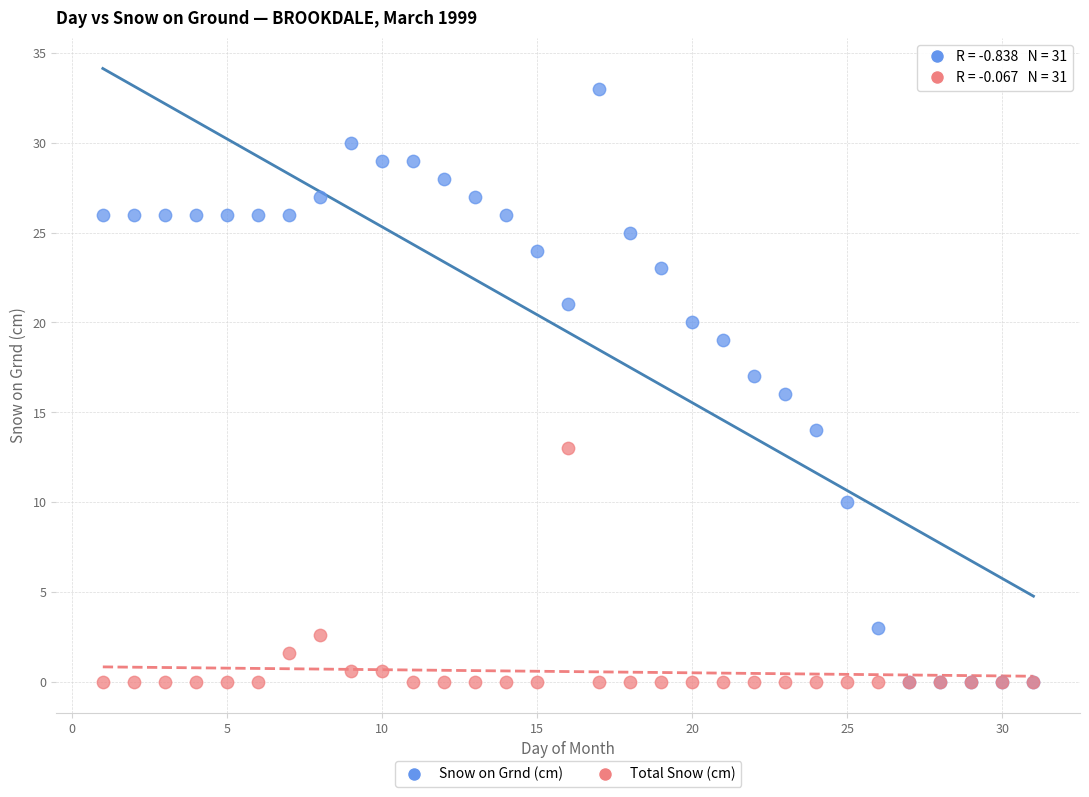

In the Total Snow (cm) series, what Y value is closest to 6?

2.6